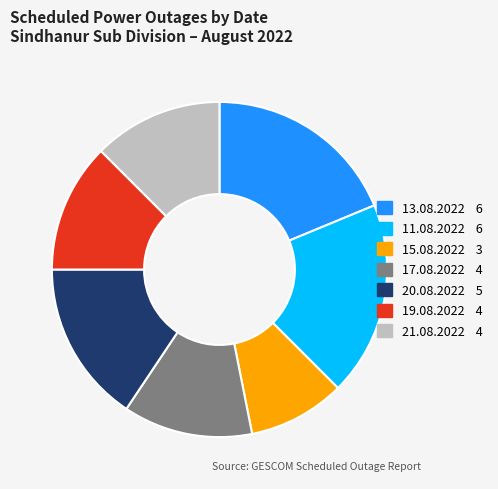

Which category has the smallest portion of the pie?

15.08.2022